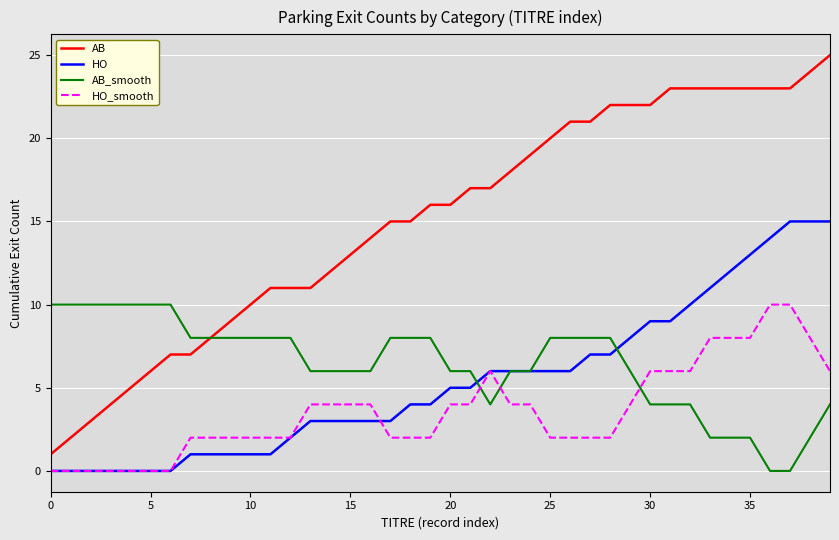

True or false: AB and HO intersect in this chart.

False